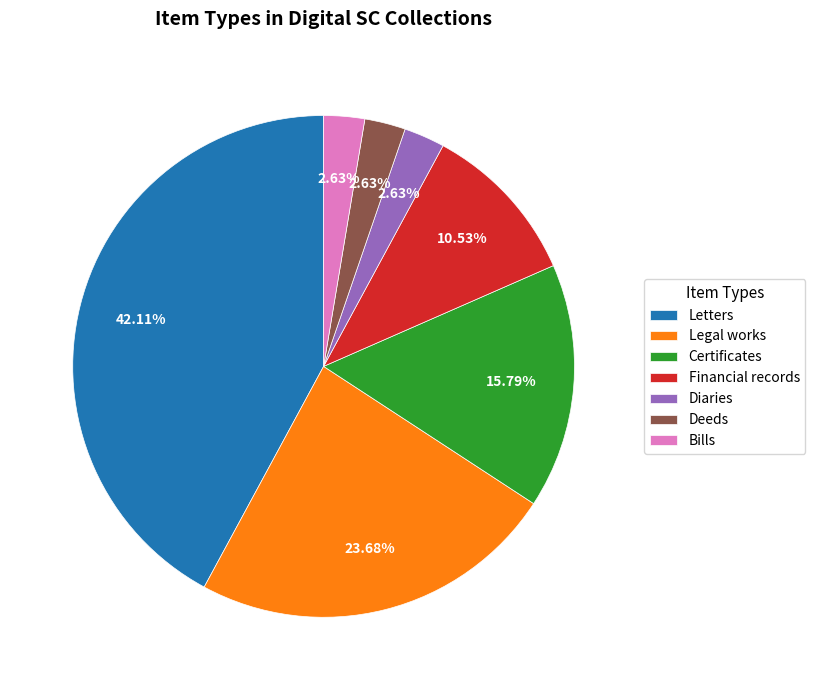

To the nearest percent, what is the average slice percentage?

14%